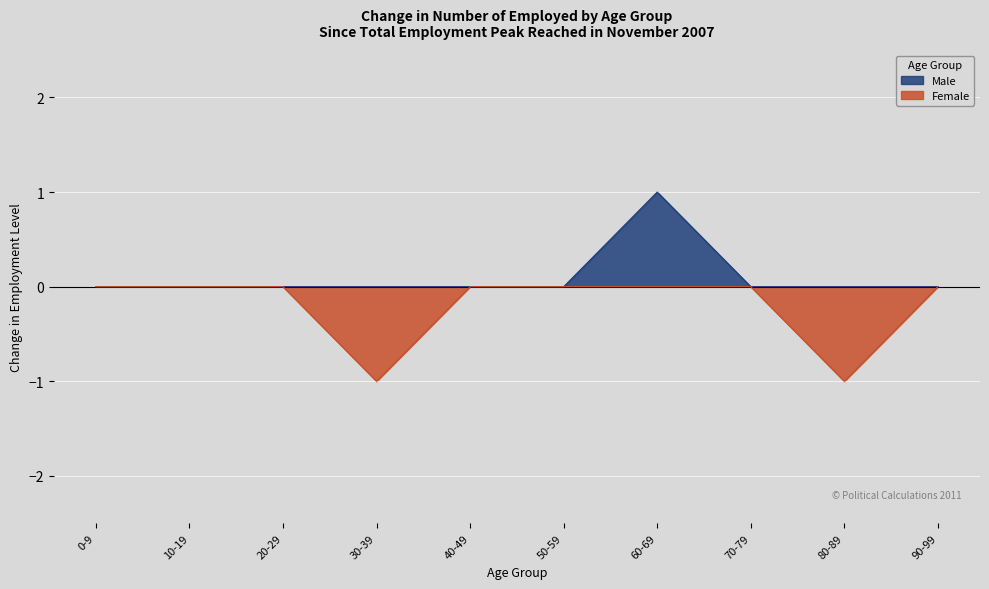

Is it true that Male equals 0 at 0-9?

True